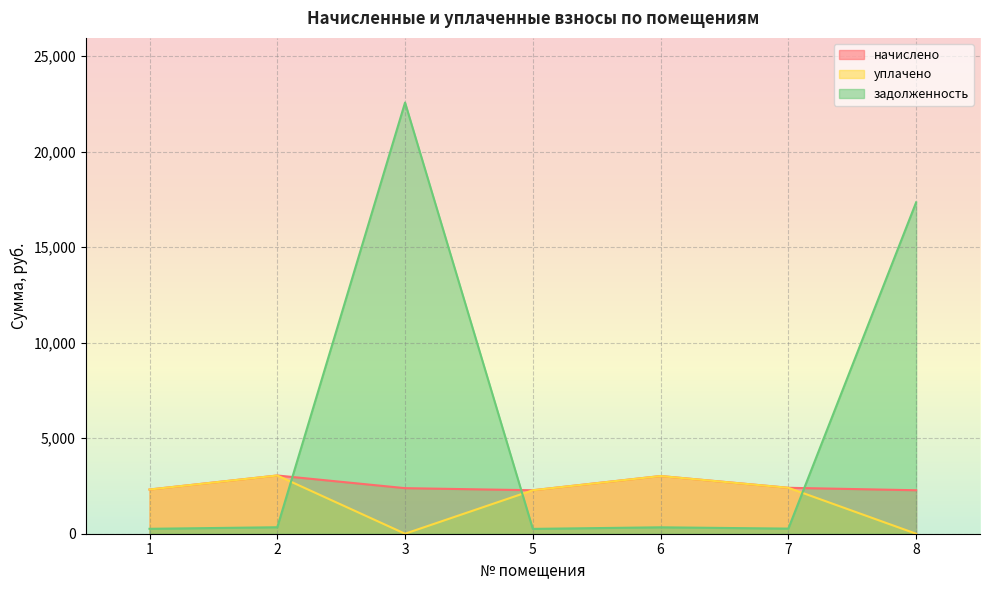

Count the number of categories in the chart.

7